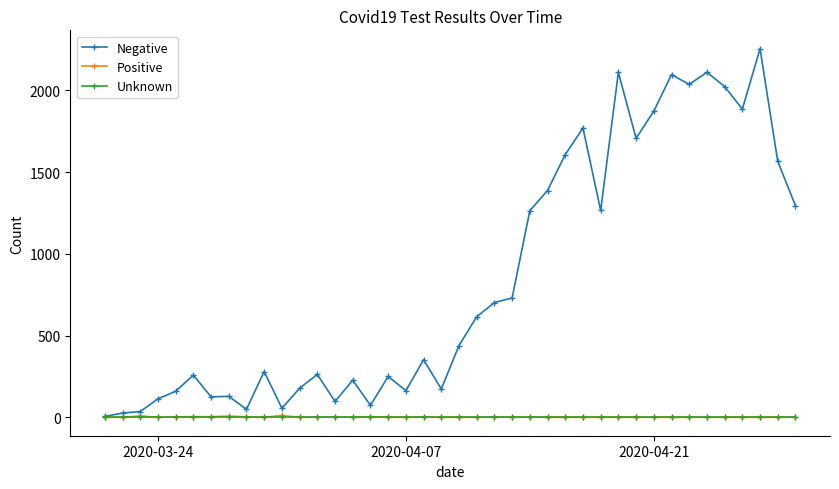

What is the maximum value for Negative?

2254